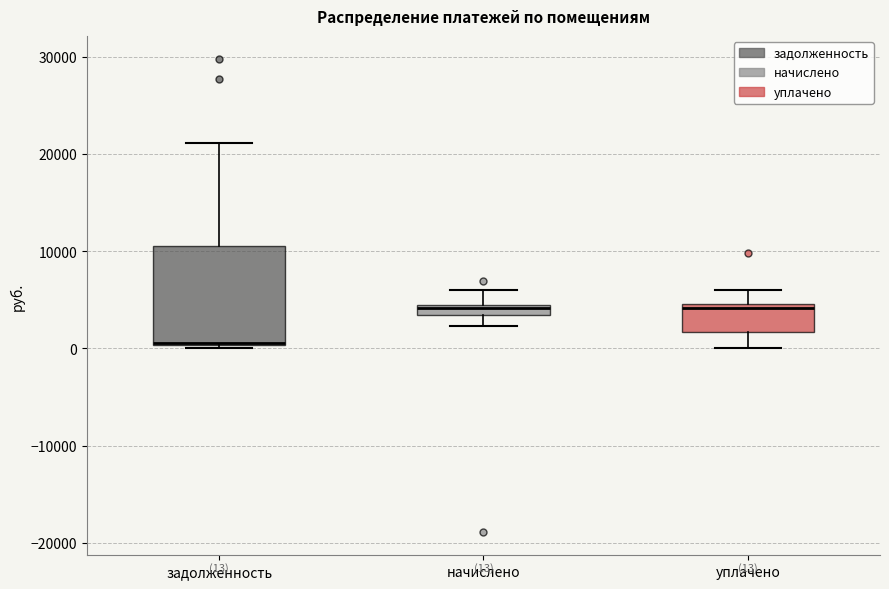

Which box is the tallest, from its lower edge to its upper edge?

задолженность